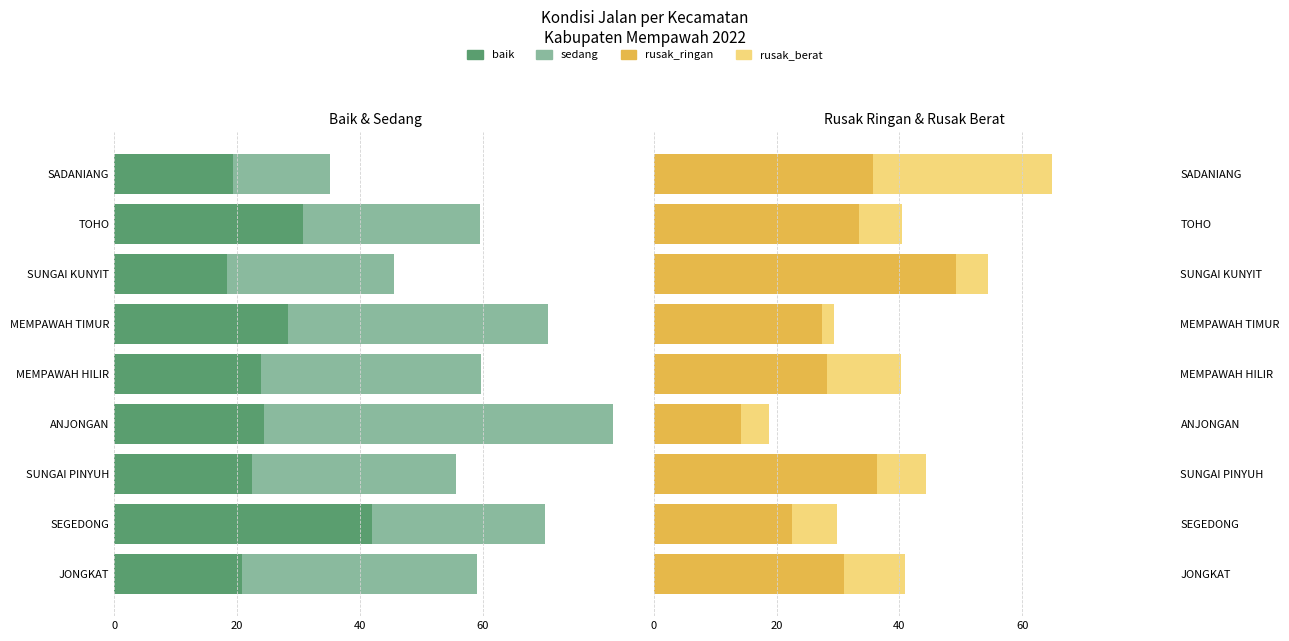

At SADANIANG, list the series in order from largest to smallest.

rusak_ringan, rusak_berat, sedang, baik